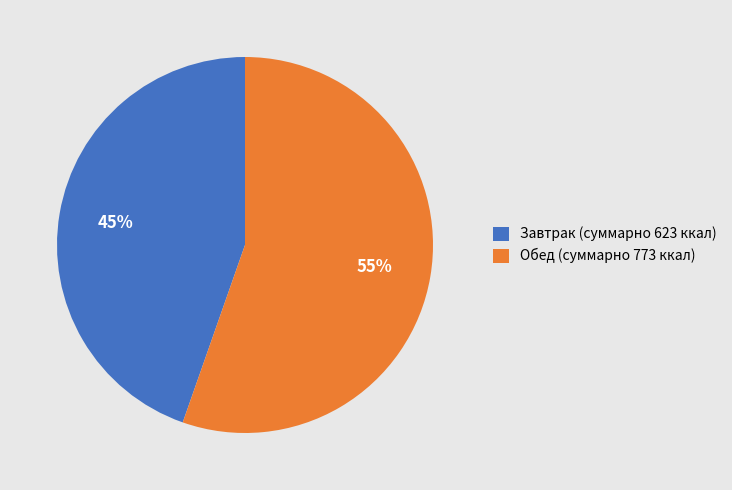

What percentage is the Завтрак (суммарно 623 ккал) slice, to the nearest percent?

45%